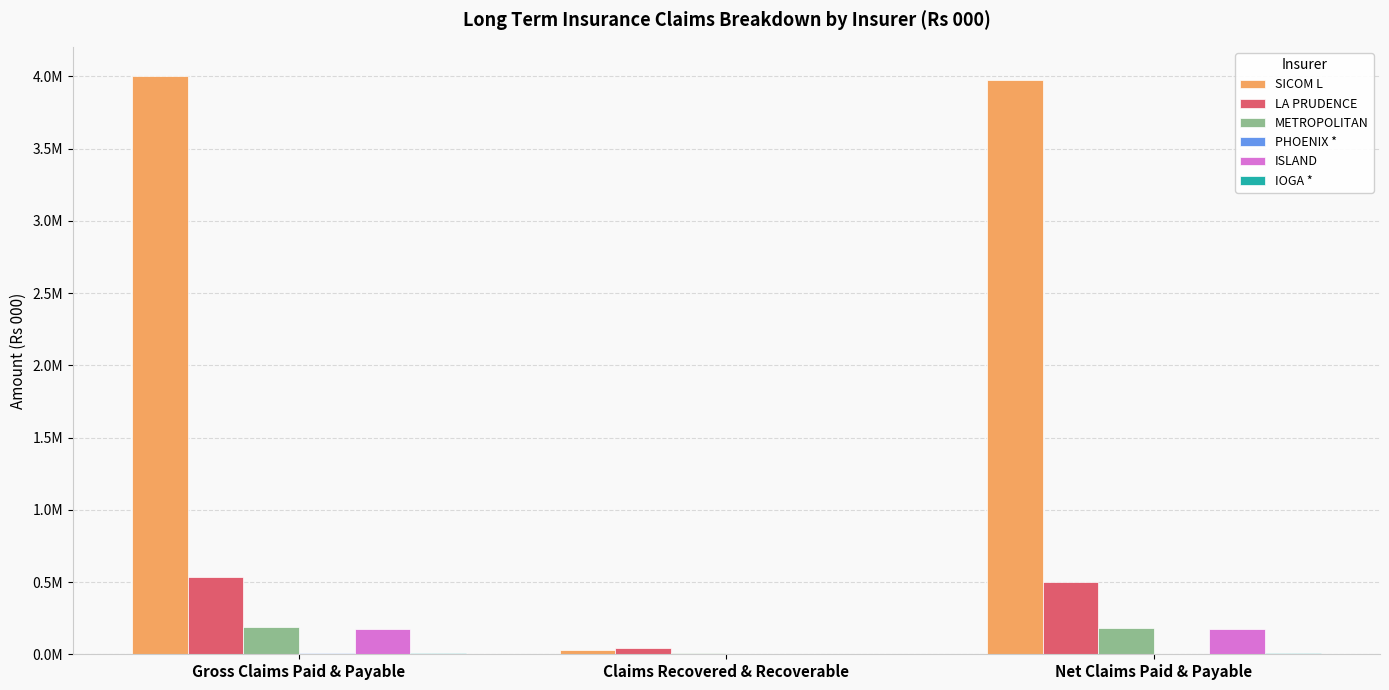

Are the bars grouped side by side (vs. stacked)?

Yes